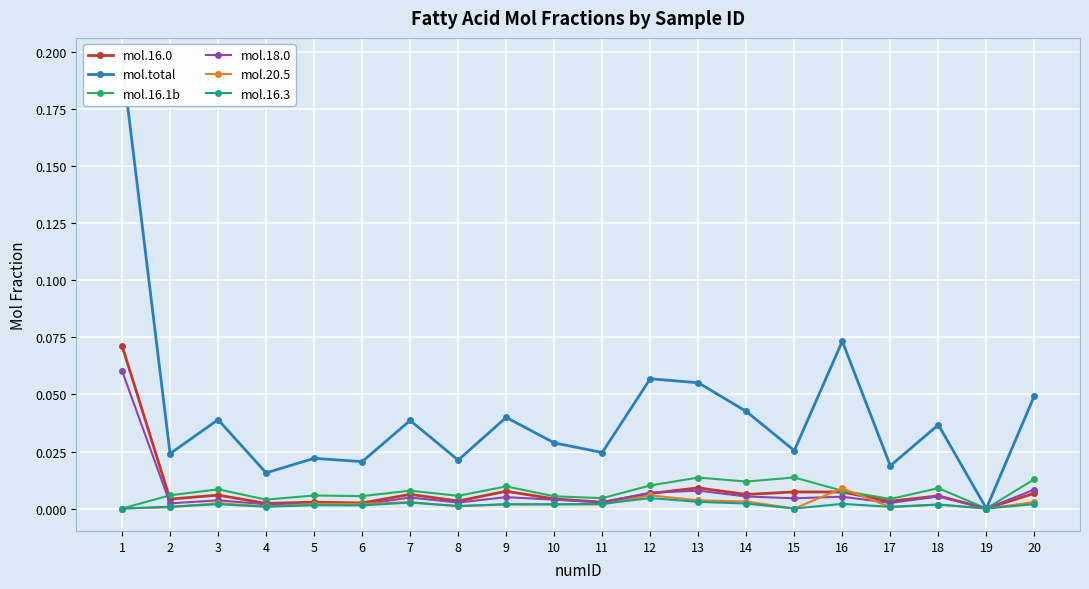

True or false: mol.18.0 and mol.16.1b intersect in this chart.

True